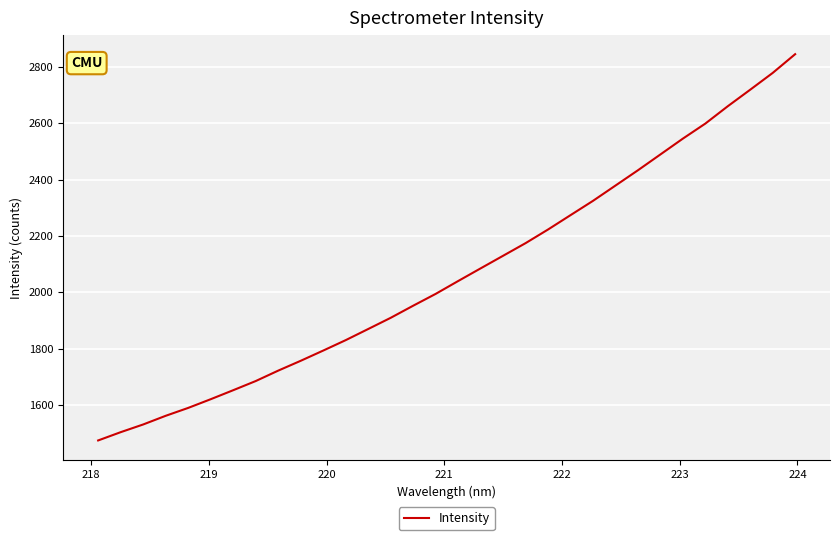

What is the greatest value displayed?

2845.1